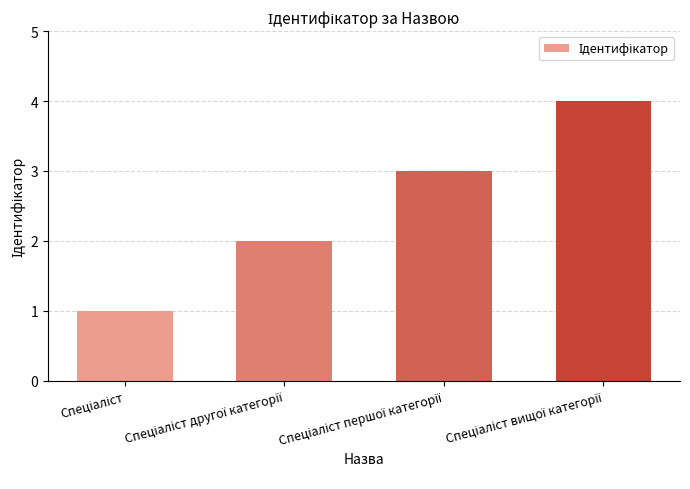

What is the greatest value displayed?

4